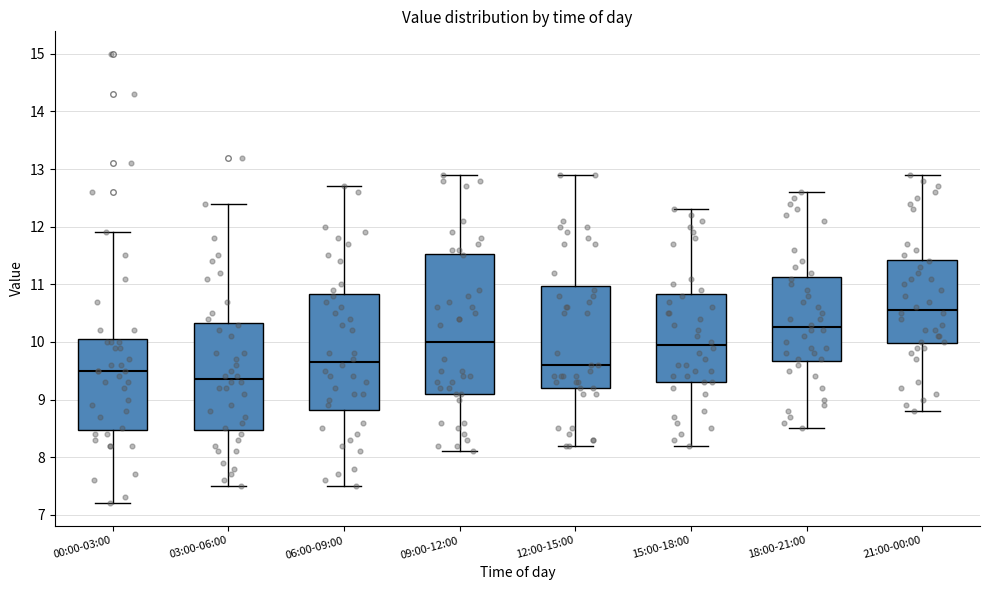

Reading left to right, read every box against the y-axis: the position of its median line, the range the box covers, and the ends of its whiskers. The values are not printed on the chart, so give them approximately, as read against the axis.

00:00-03:00: median 9.5, box 8.5 to 10.1, whiskers 7.2 to 11.9
03:00-06:00: median 9.4, box 8.5 to 10.3, whiskers 7.5 to 12.4
06:00-09:00: median 9.7, box 8.8 to 10.8, whiskers 7.5 to 12.7
09:00-12:00: median 10.0, box 9.1 to 11.5, whiskers 8.1 to 12.9
12:00-15:00: median 9.6, box 9.2 to 11.0, whiskers 8.2 to 12.9
15:00-18:00: median 10.0, box 9.3 to 10.8, whiskers 8.2 to 12.3
18:00-21:00: median 10.3, box 9.7 to 11.1, whiskers 8.5 to 12.6
21:00-00:00: median 10.6, box 10.0 to 11.4, whiskers 8.8 to 12.9